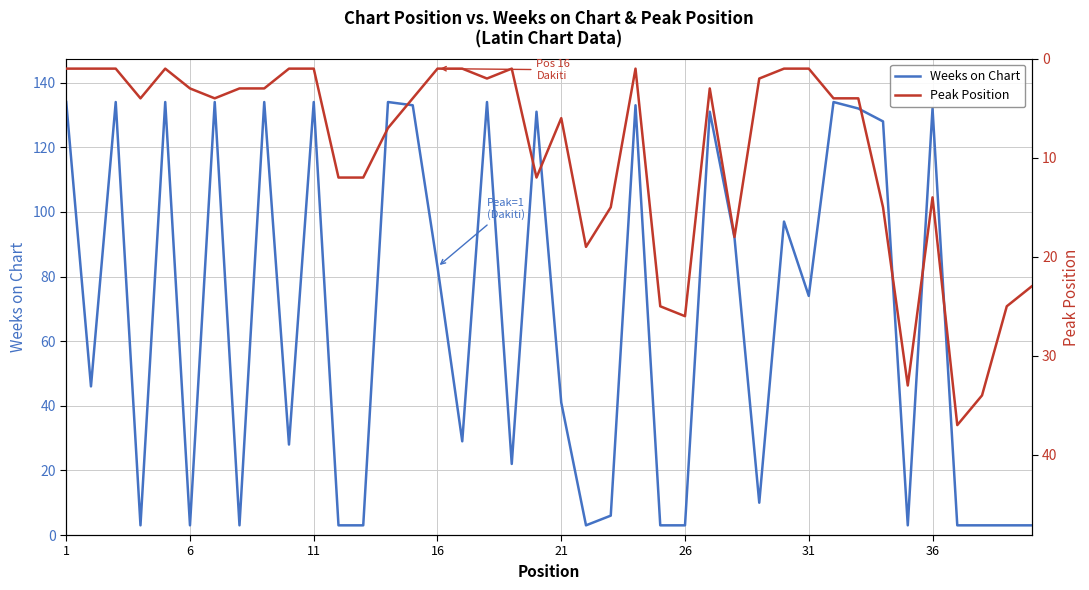

How many lines are shown in the chart?

2